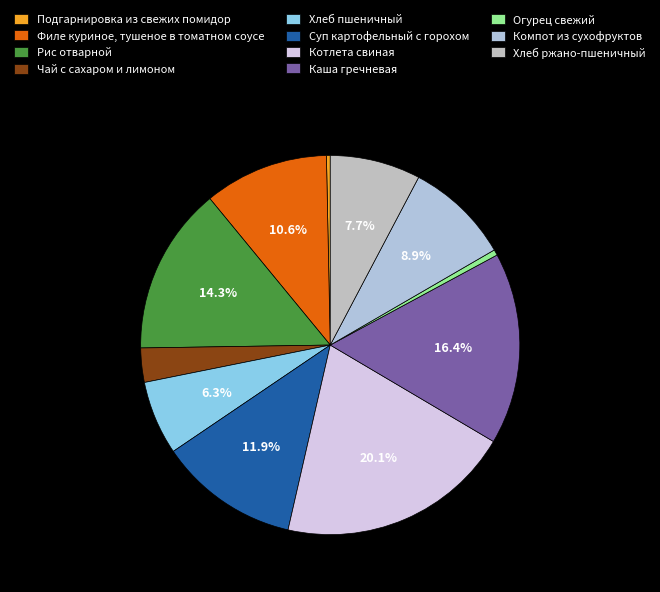

Rank the categories by value from highest to lowest.

Котлета свиная, Каша гречневая, Рис отварной, Суп картофельный с горохом, Филе куриное, тушеное в томатном соусе, Компот из сухофруктов, Хлеб ржано-пшеничный, Хлеб пшеничный, Чай с сахаром и лимоном, Огурец свежий, Подгарнировка из свежих помидор